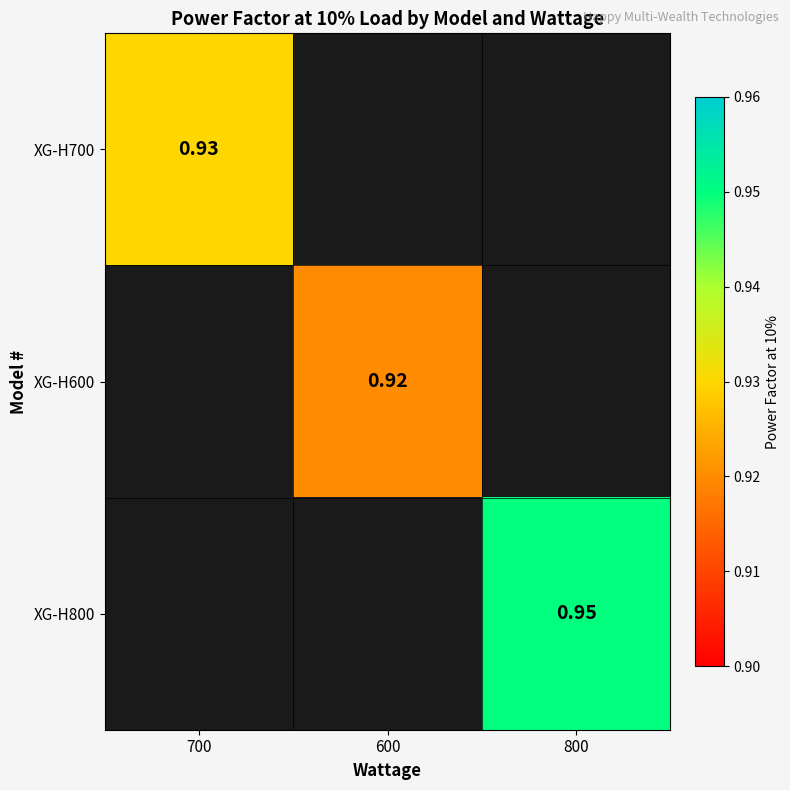

Is the value of XG-H700 at 700 greater than the value of XG-H600 at 600?

Yes